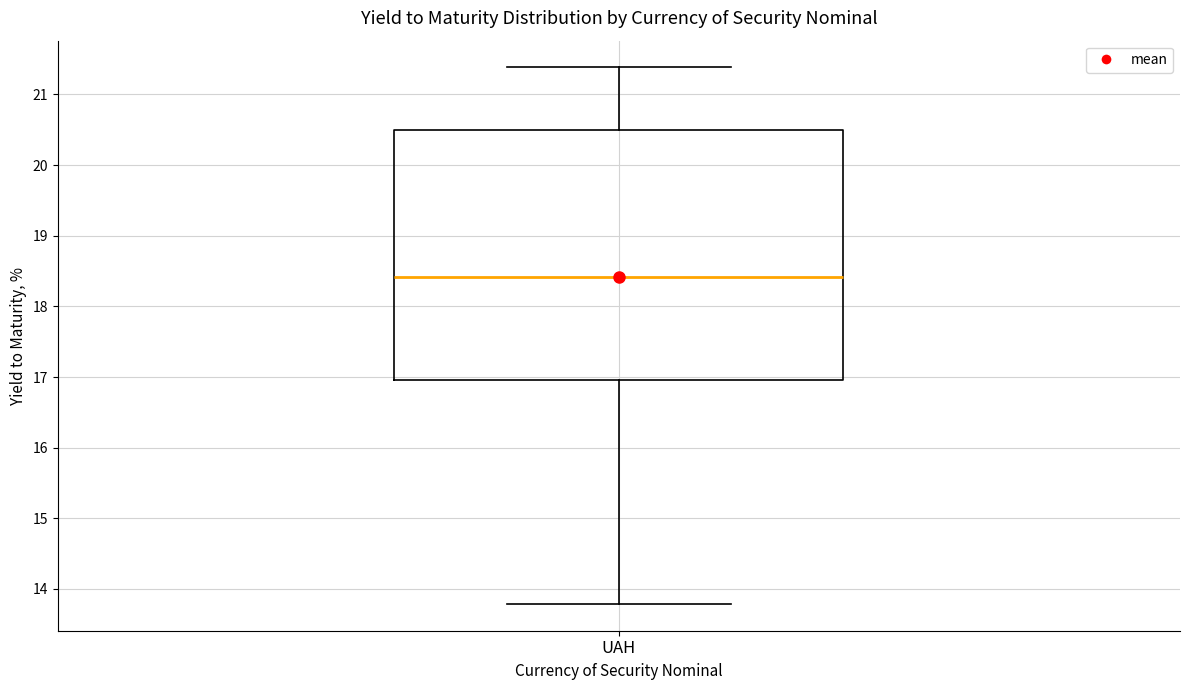

Where does the median line of the box for UAH sit on the y-axis? The values are not printed on the chart, so give them approximately, as read against the axis.

18.4